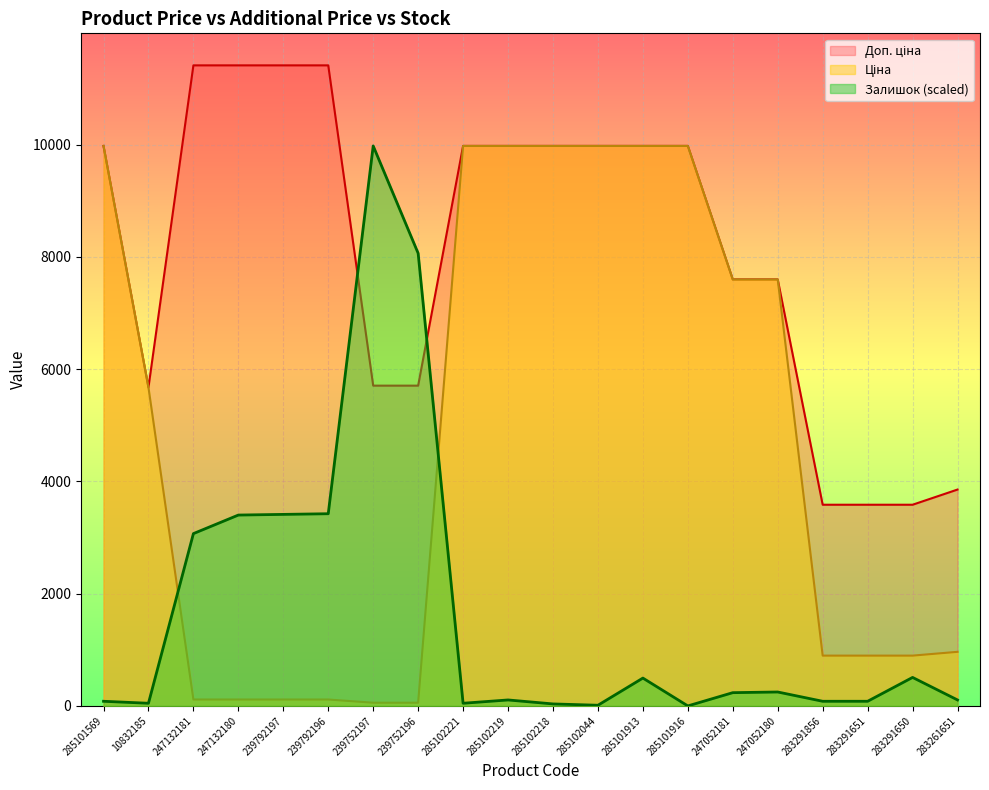

What is the average value of the Ціна series?

4745.7